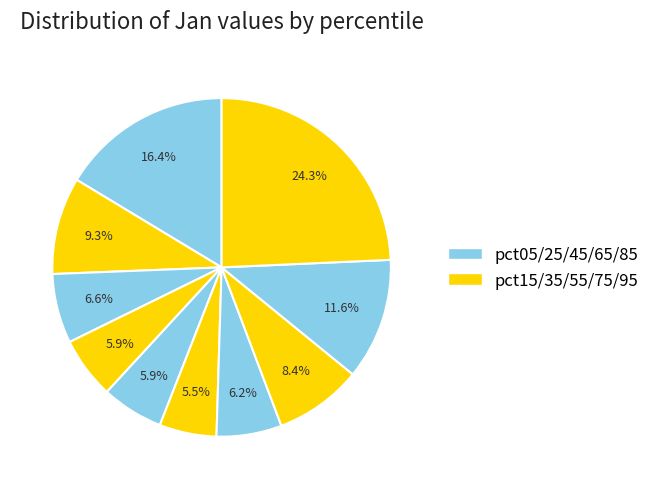

Count the number of slices in the pie.

10